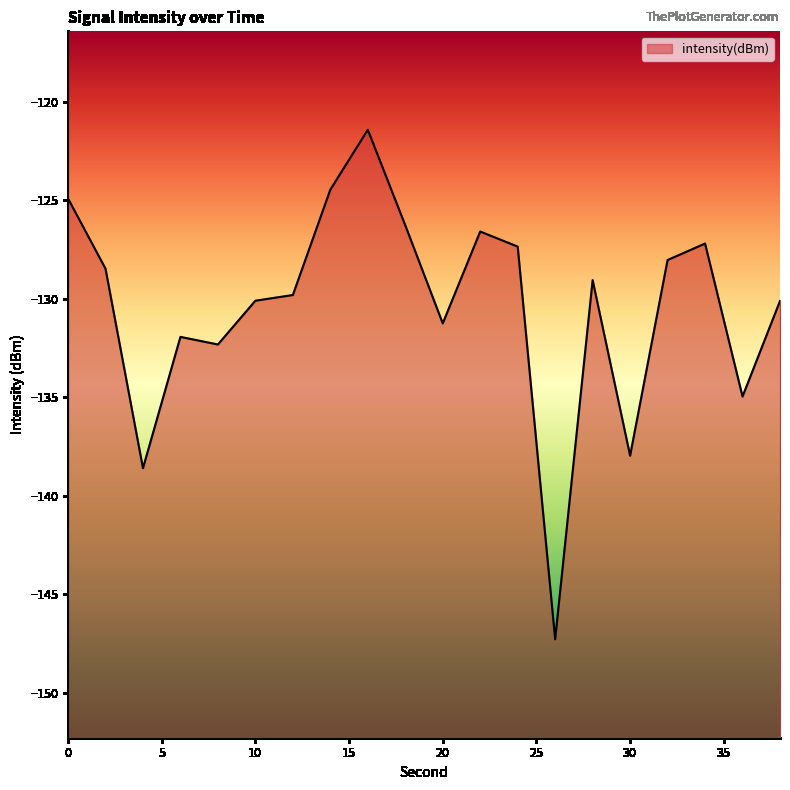

At which category does the data reach its first local valley?

4